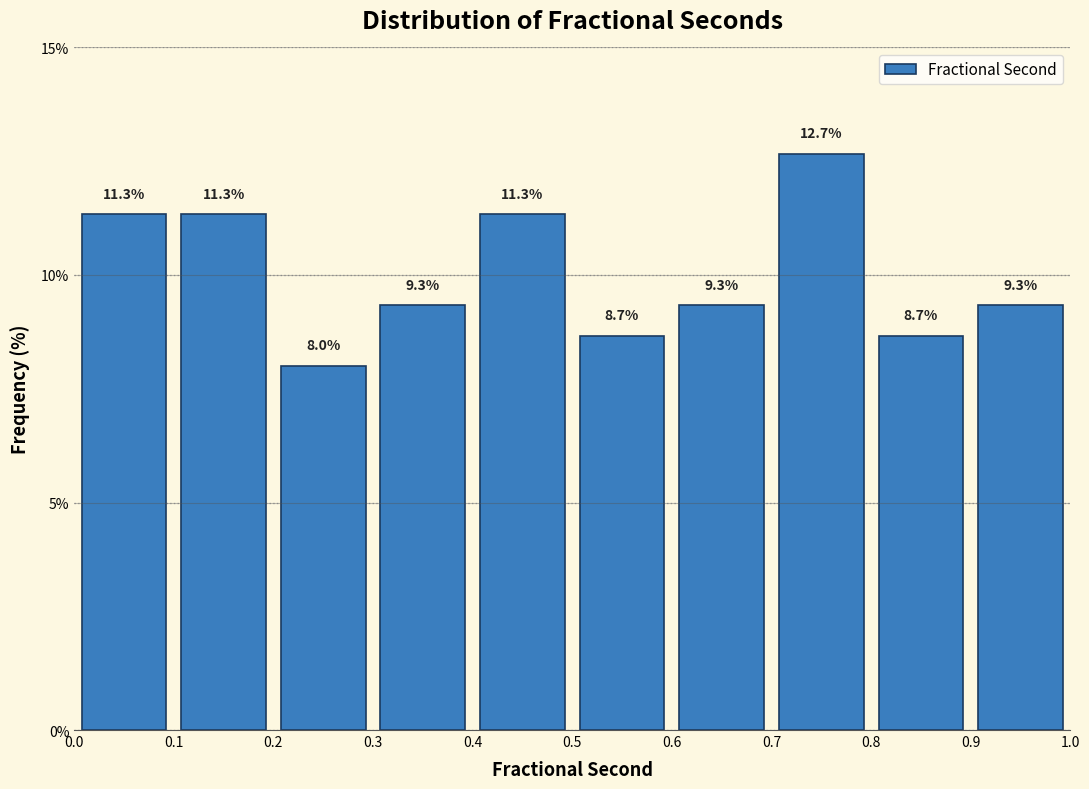

Over which range of the x-axis is the bar tallest?

0.7 to 0.8